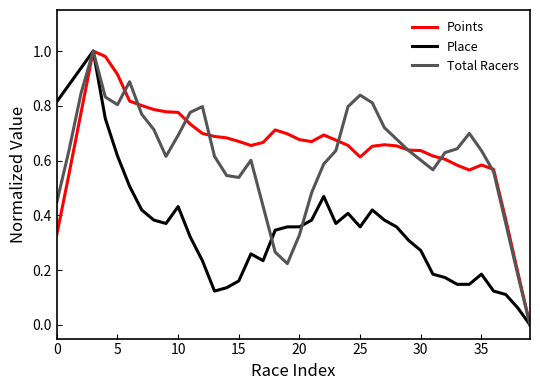

At 35, list the series in order from largest to smallest.

Total Racers, Points, Place